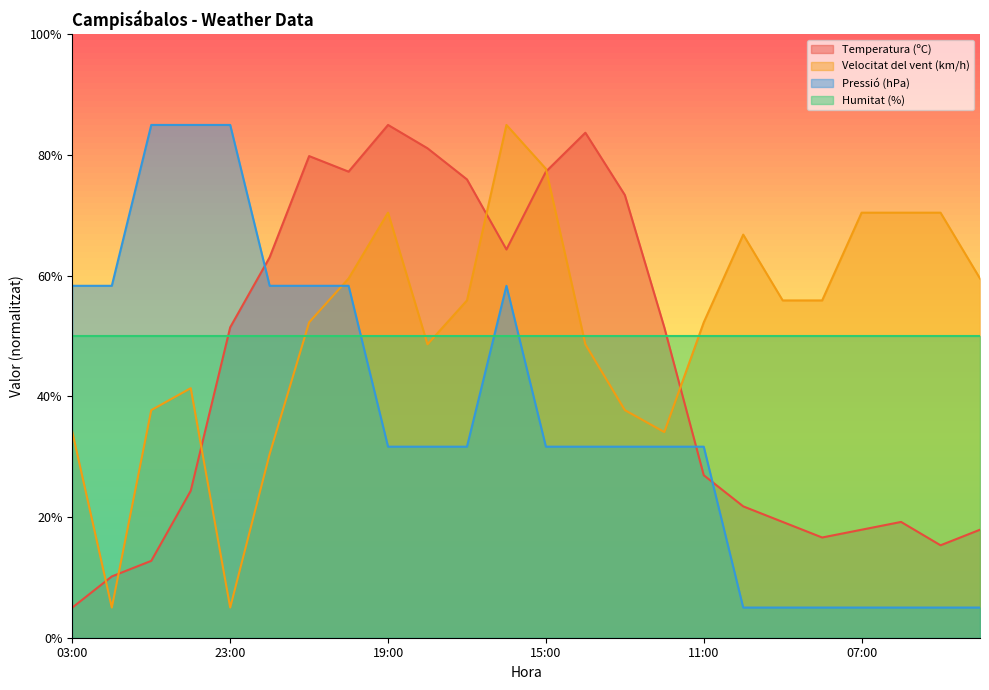

How many intersections are there between Pressió (hPa) and Velocitat del vent (km/h)?

1